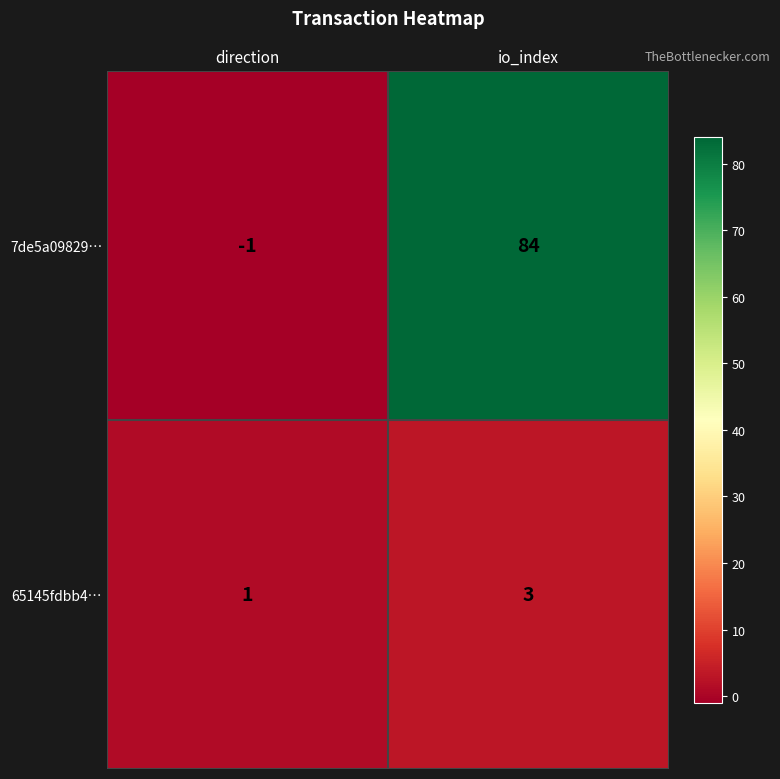

What is the sum of all 65145fdbb4… values?

4